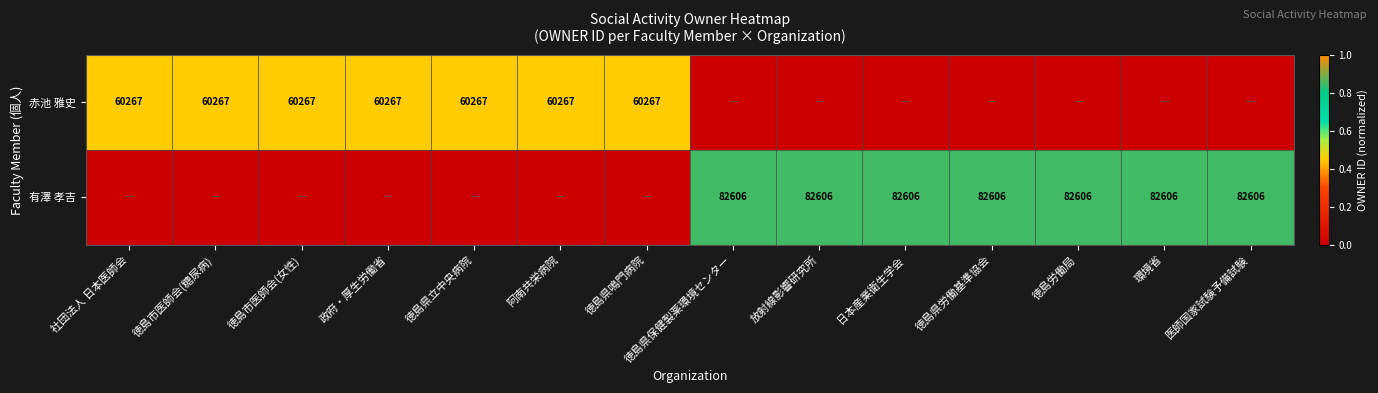

The value of 赤池 雅史 at 政府・厚生労働省 is 60267. True or false?

True